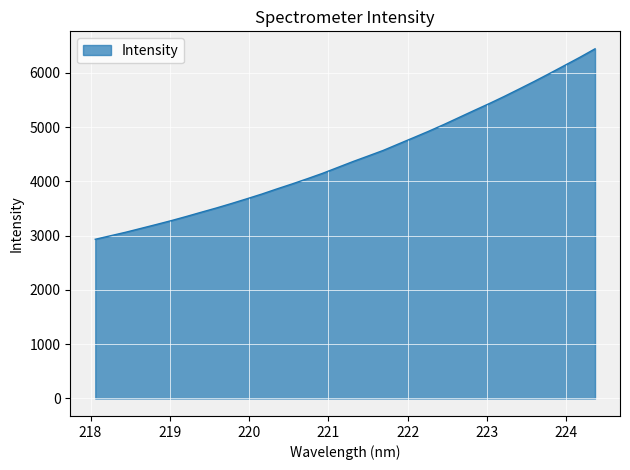

What is the minimum value shown in the chart?

2933.5